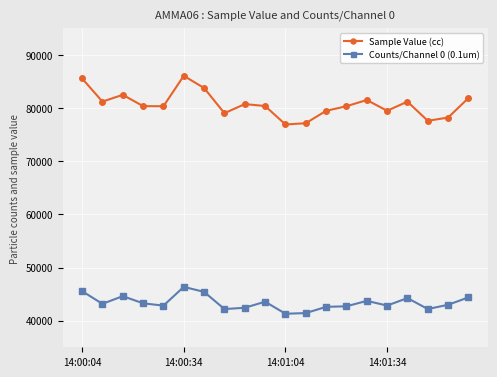

How many values in the Sample Value (cc) series are below 80388?

10